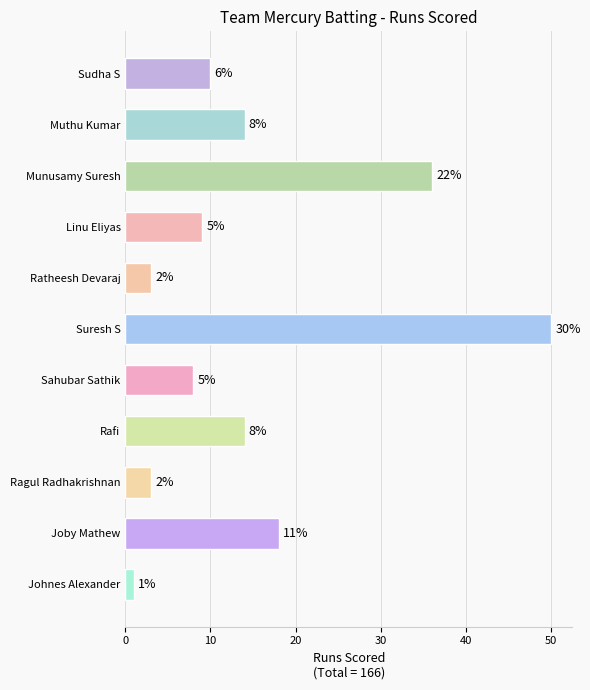

What is the difference between the values at Sahubar Sathik and Munusamy Suresh?

28